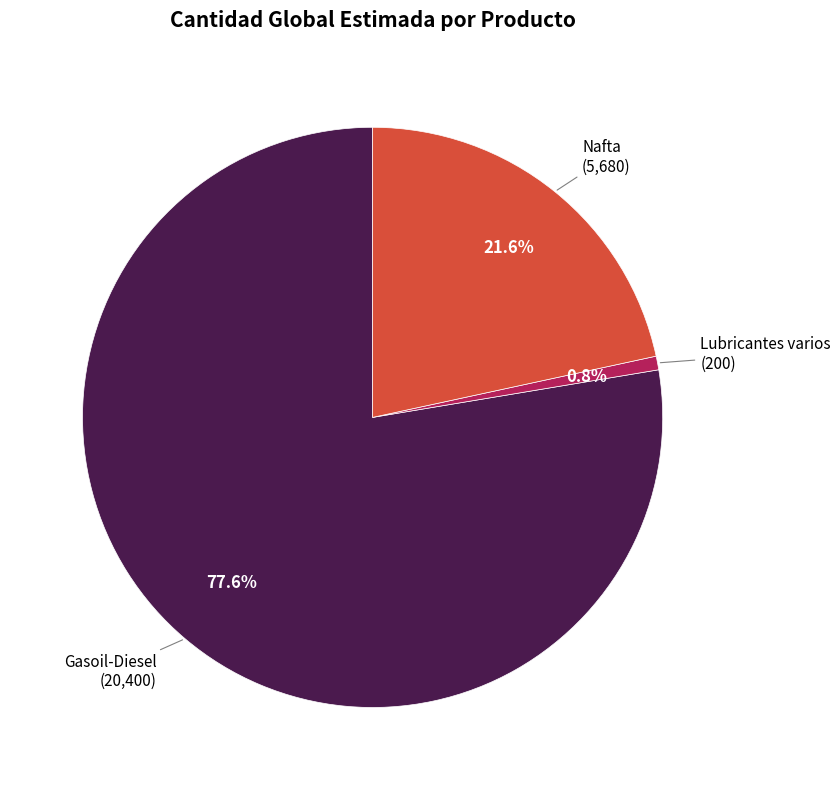

Which has a higher value, Gasoil-Diesel or Nafta?

Gasoil-Diesel